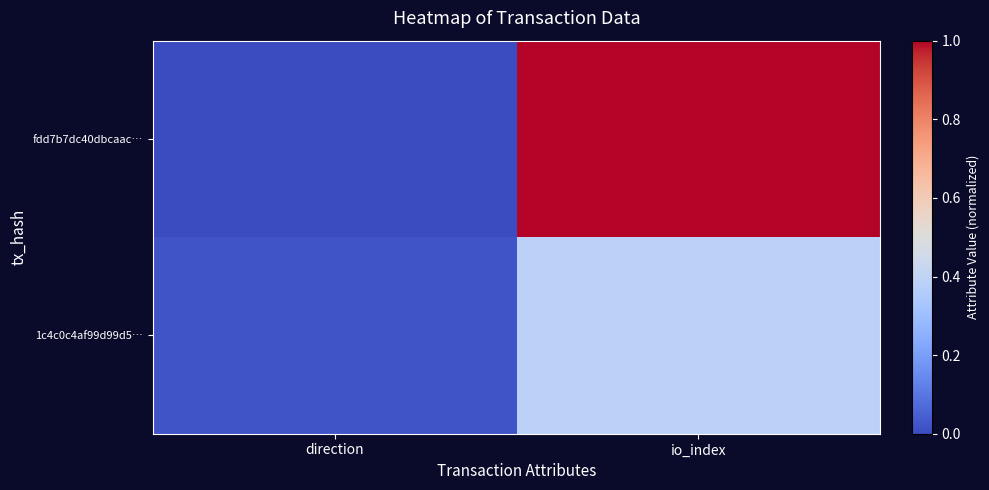

Reading right to left, what are all the values shown in this chart?

fdd7b7dc40dbcaac…: io_index=1.0	direction=0.0
1c4c0c4af99d99d5…: io_index=0.4	direction=0.0